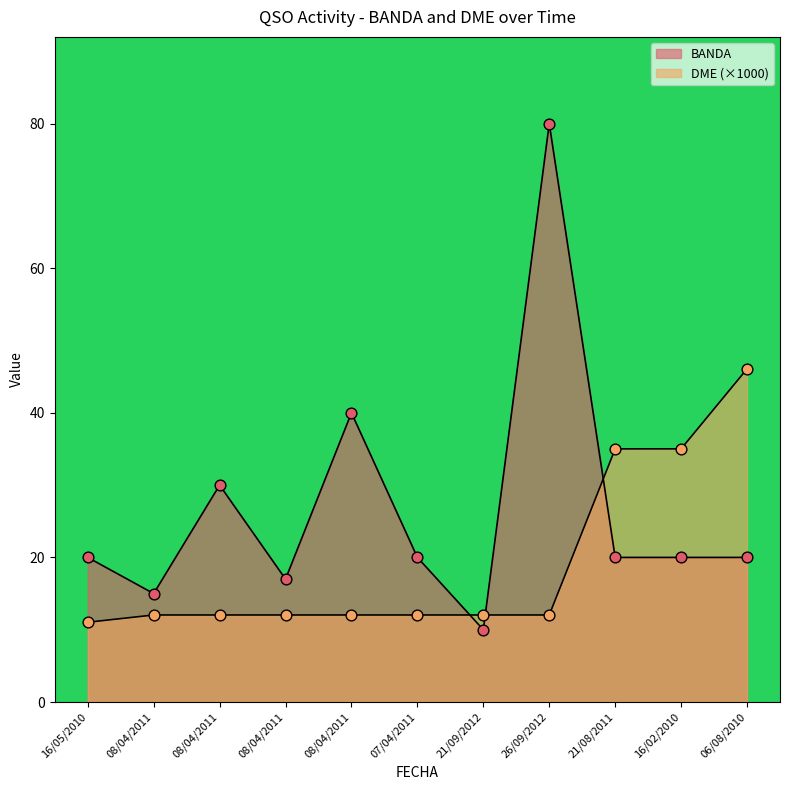

At which category is the sum across all series the highest?

26/09/2012